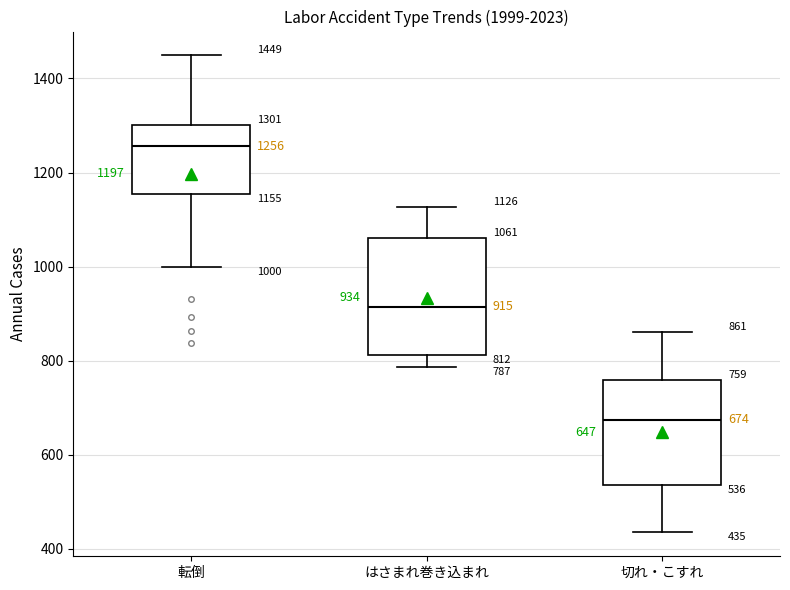

Which box has the lowest median line?

切れ・こすれ